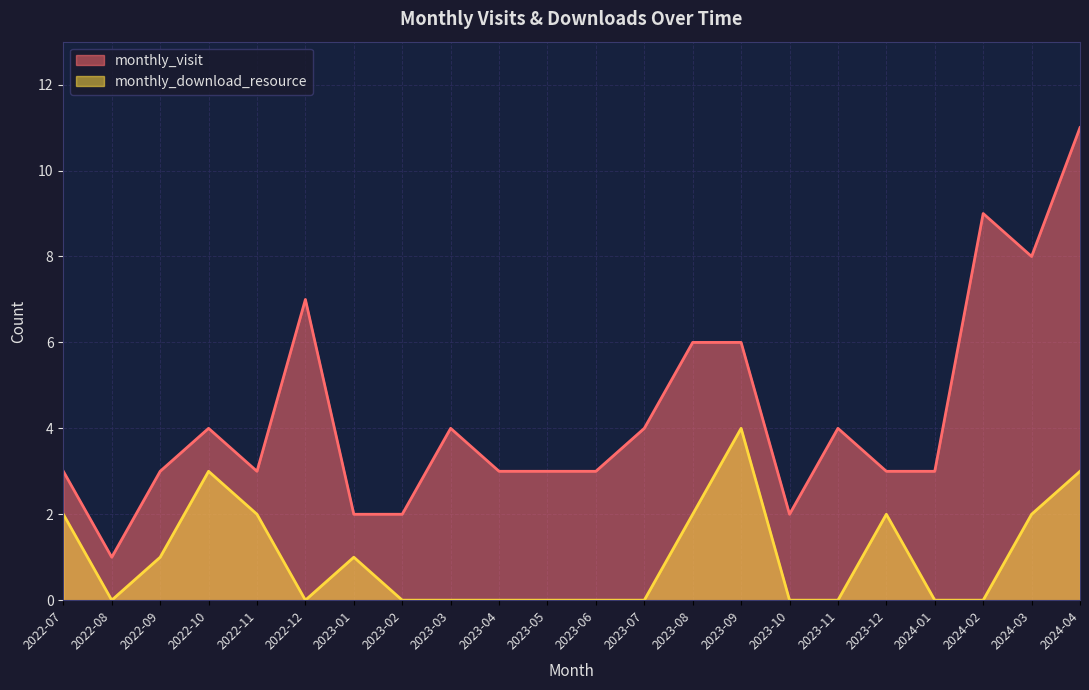

Rank the categories by monthly_download_resource value from lowest to highest.

2022-08, 2022-12, 2023-02, 2023-03, 2023-04, 2023-05, 2023-06, 2023-07, 2023-10, 2023-11, 2024-01, 2024-02, 2022-09, 2023-01, 2022-07, 2022-11, 2023-08, 2023-12, 2024-03, 2022-10, 2024-04, 2023-09